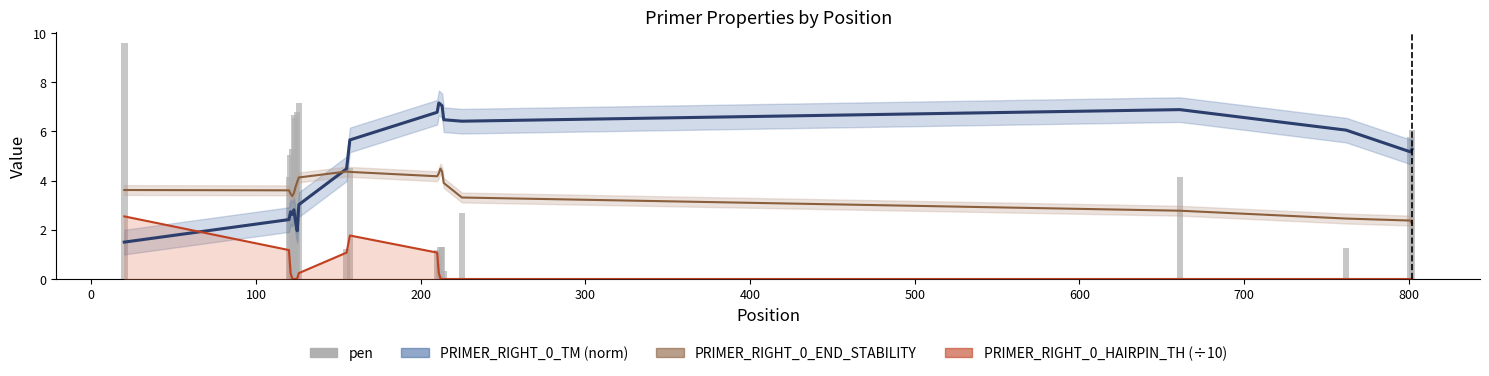

How many data points does each series have?

20